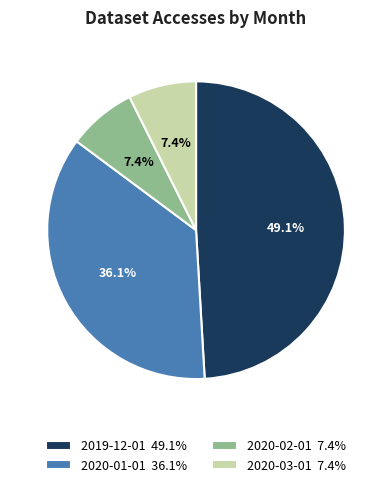

Is 2019-12-01 the majority of the pie?

No